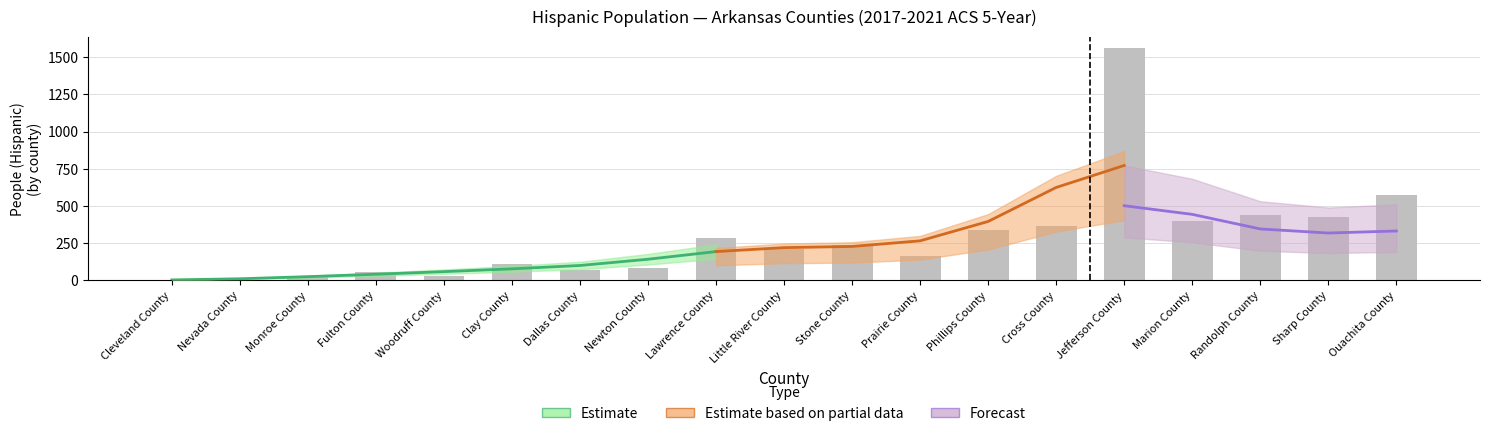

Rank the categories by value from lowest to highest.

Cleveland County, Nevada County, Monroe County, Woodruff County, Fulton County, Dallas County, Newton County, Clay County, Prairie County, Little River County, Stone County, Lawrence County, Phillips County, Cross County, Marion County, Sharp County, Randolph County, Ouachita County, Jefferson County